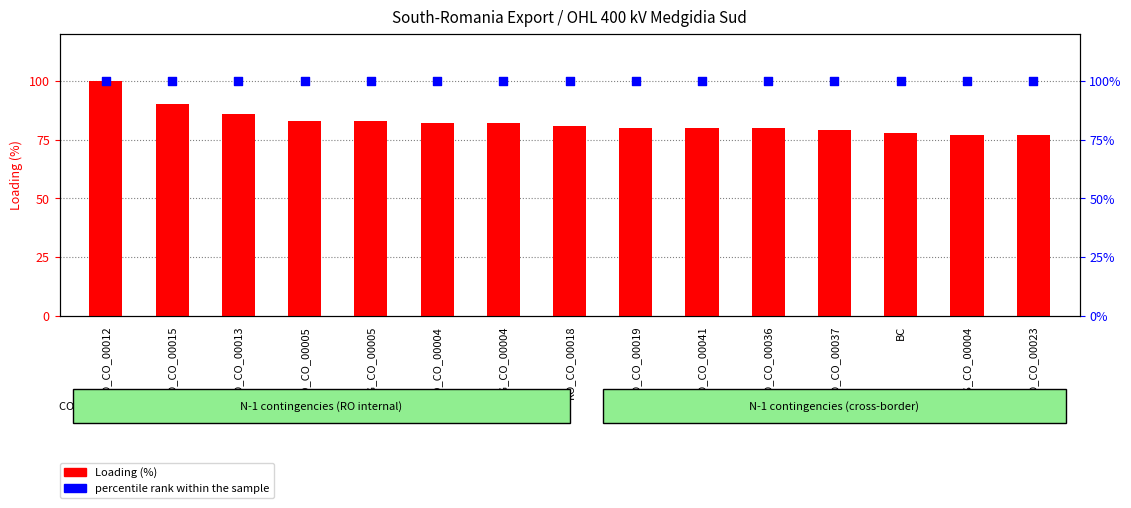

Which series reaches the maximum Y coordinate?

Loading (%)